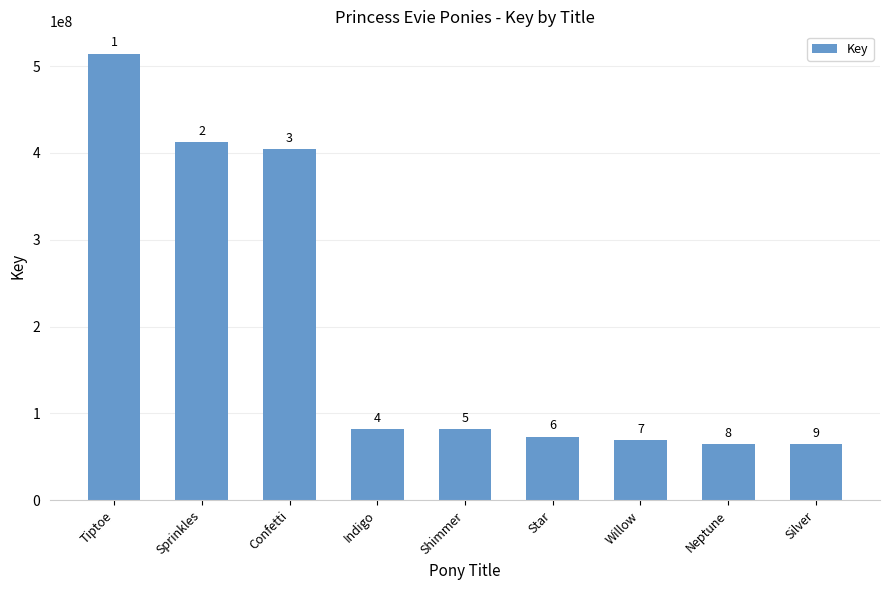

Does the chart contain stacked bars?

No